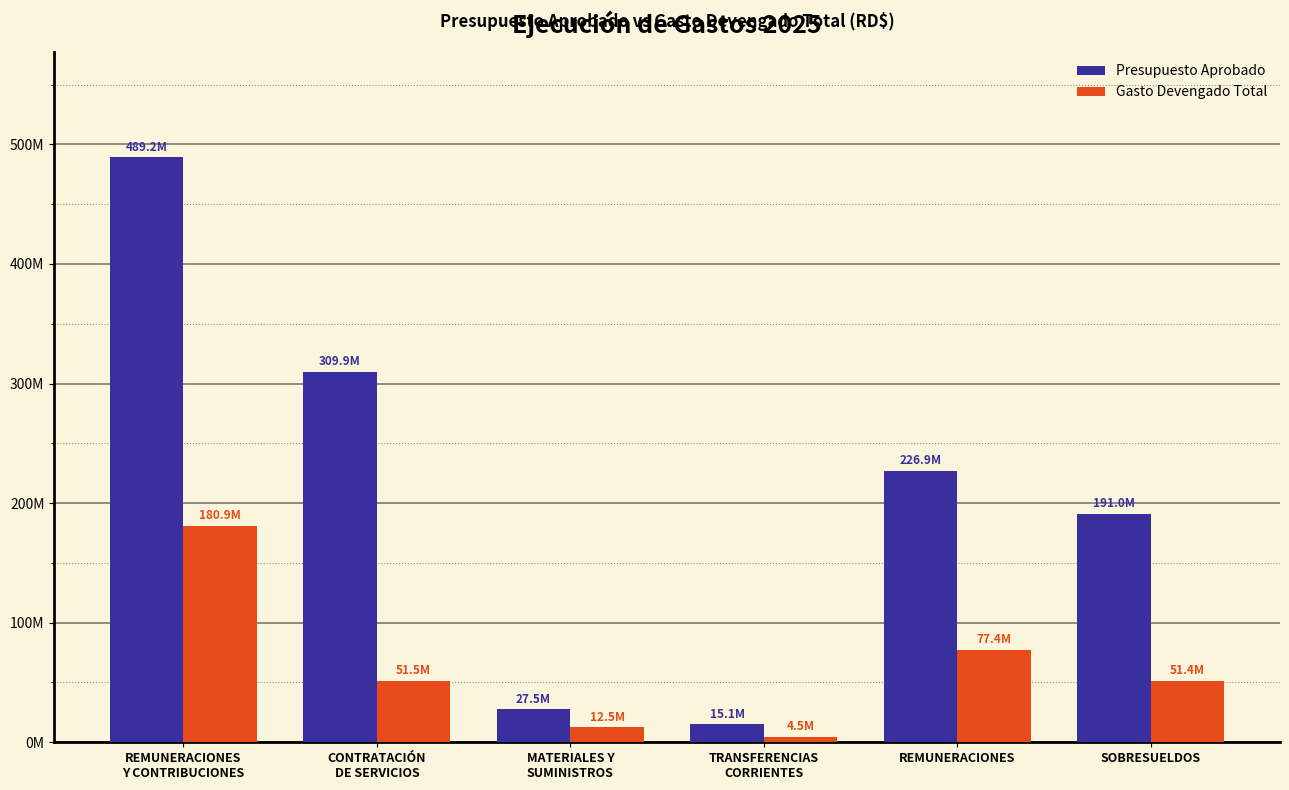

What is the label of the 2nd bar from the left?

CONTRATACIÓN
DE SERVICIOS